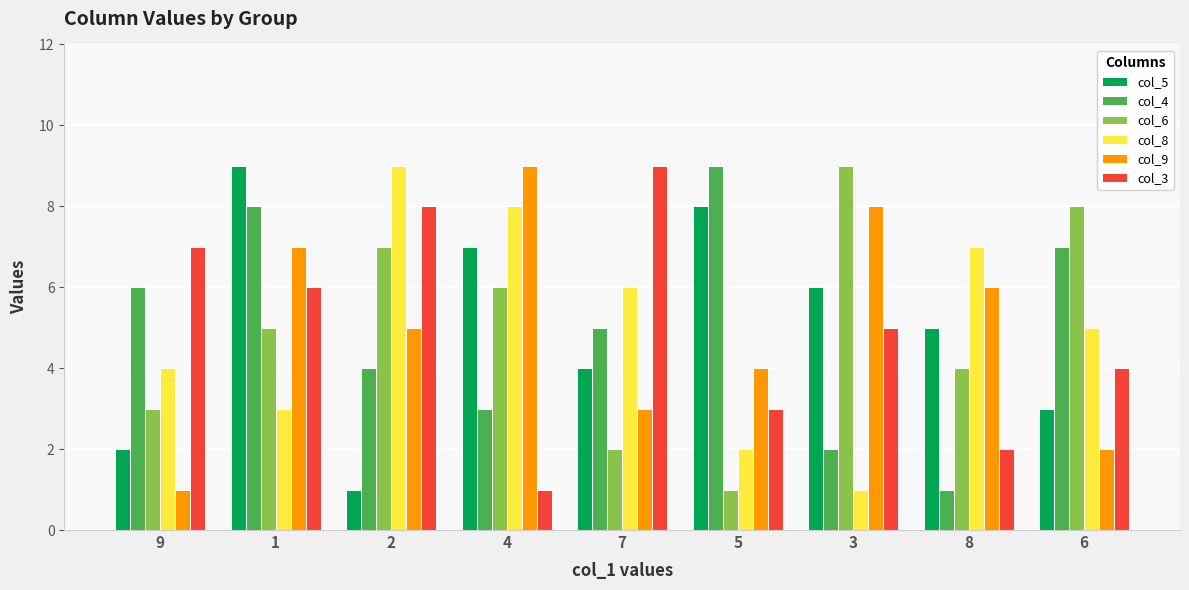

The value of col_8 at 6 is 8. True or false?

False